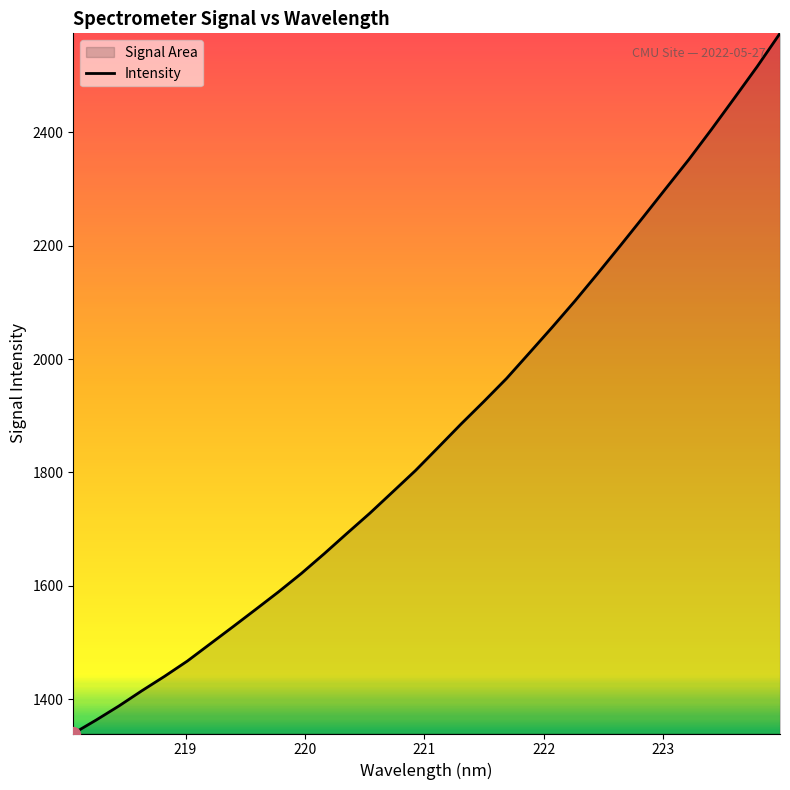

What is the difference between the maximum and minimum values?

1233.9